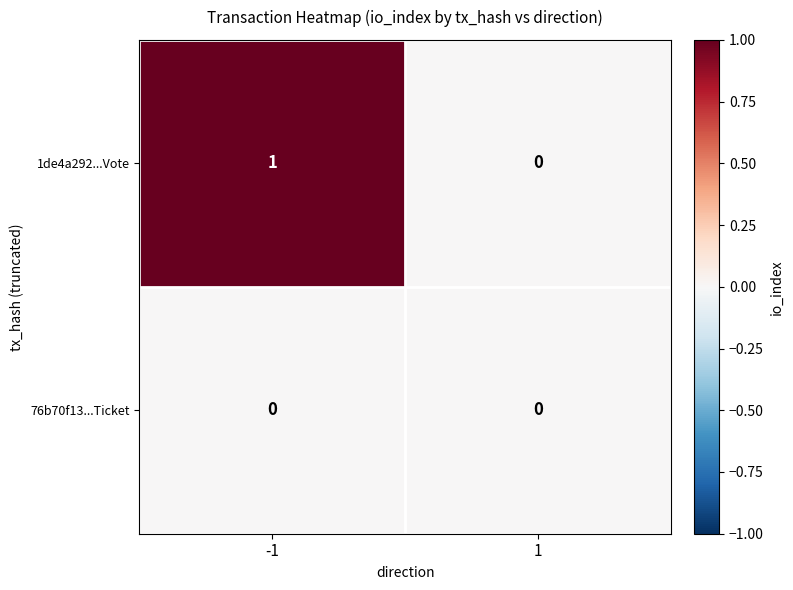

Reading left to right, list all the values displayed in this chart.

1de4a292...Vote: -1=1	1=0
76b70f13...Ticket: -1=0	1=0